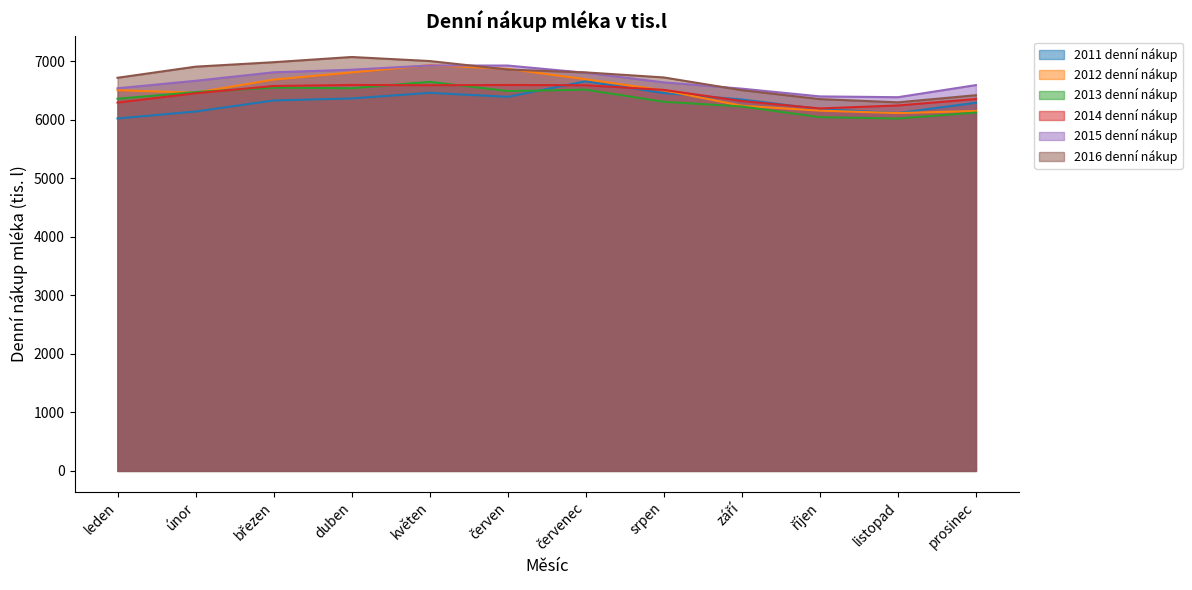

Reading right to left, transcribe all the data shown in this chart.

2011 denní nákup: 6288.1	6112.3	6179.3	6344.2	6453.2	6655.5	6389.4	6457.4	6361.8	6327.2	6138.5	6019.6
2012 denní nákup: 6147.6	6111.3	6153.4	6236.7	6500.7	6688.9	6867.7	6930.3	6806.7	6683.4	6460.6	6502.0
2013 denní nákup: 6120.7	6018.6	6042.1	6223.9	6304.8	6511.4	6487.7	6645.0	6535.8	6546.4	6470.2	6357.2
2014 denní nákup: 6351.6	6241.7	6191.1	6316.9	6507.9	6586.9	6591.9	6587.1	6592.4	6574.5	6449.9	6290.9
2015 denní nákup: 6589.8	6383.0	6396.6	6528.8	6636.5	6800.5	6923.7	6924.5	6852.5	6808.4	6663.2	6535.5
2016 denní nákup: 6417.0	6295.2	6350.5	6503.0	6720.5	6806.6	6855.0	7000.7	7069.7	6980.7	6904.6	6714.8